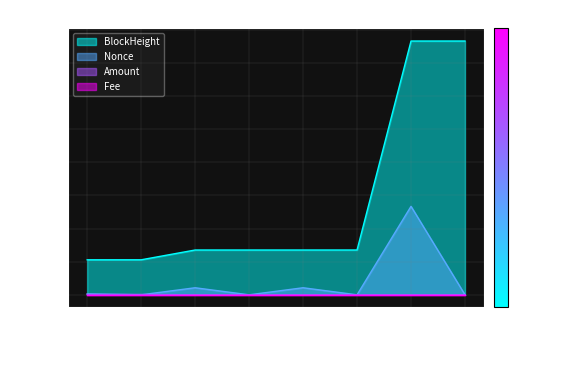

The BlockHeight series shows 21865.8 at 2021-06-23 17:12. True or false?

False